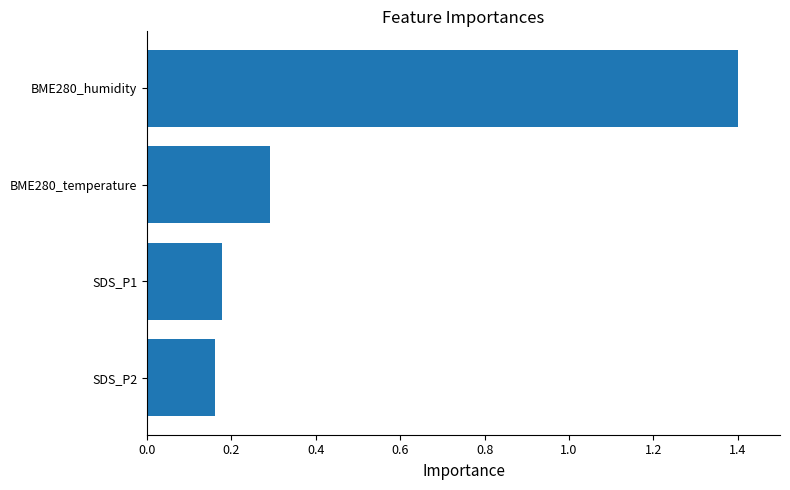

Which label corresponds to the smallest value in the chart?

SDS_P2